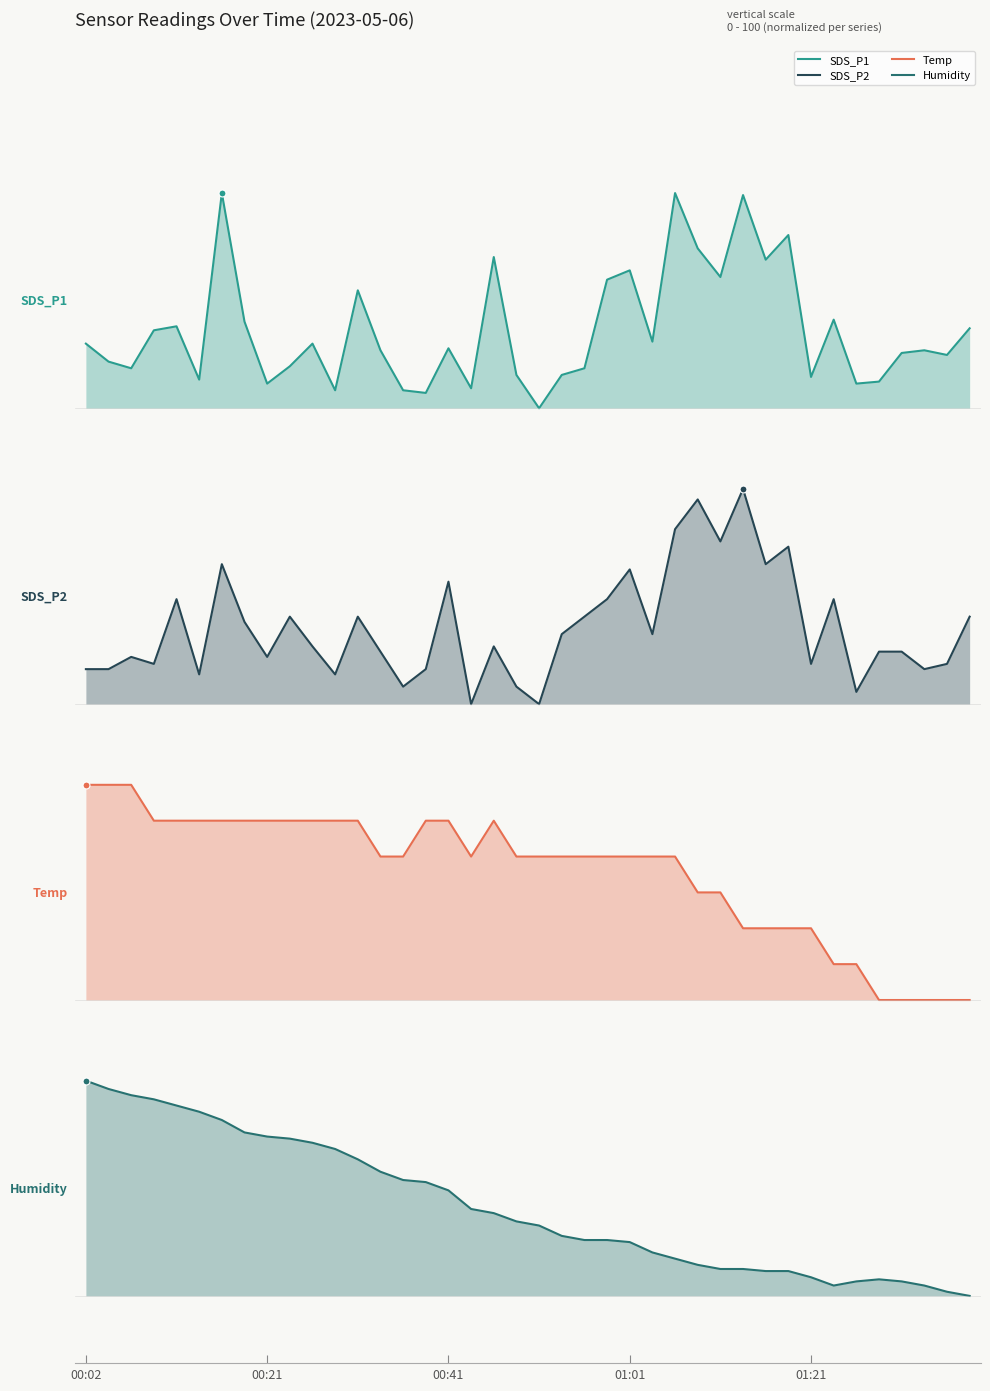

What position from the left is 22?

23